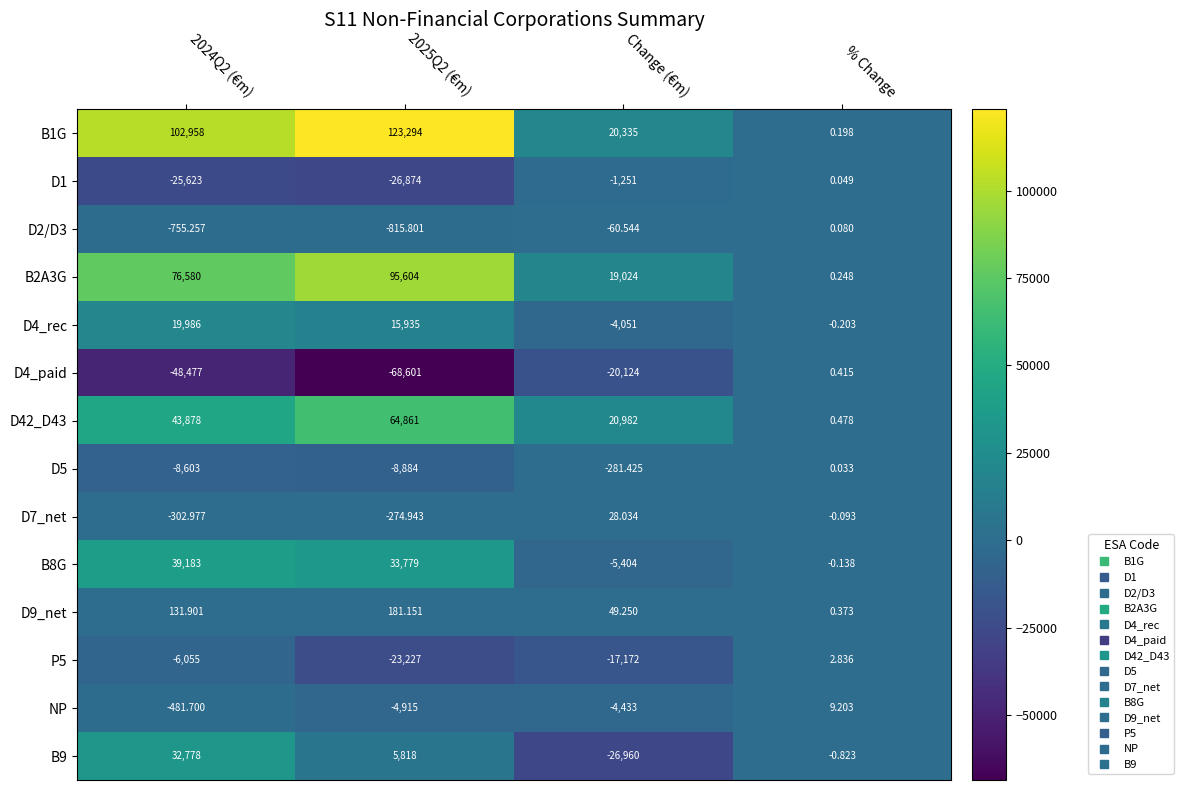

Is the value of D7_net at % Change greater than the value of D5 at 2024Q2 (€m)?

Yes